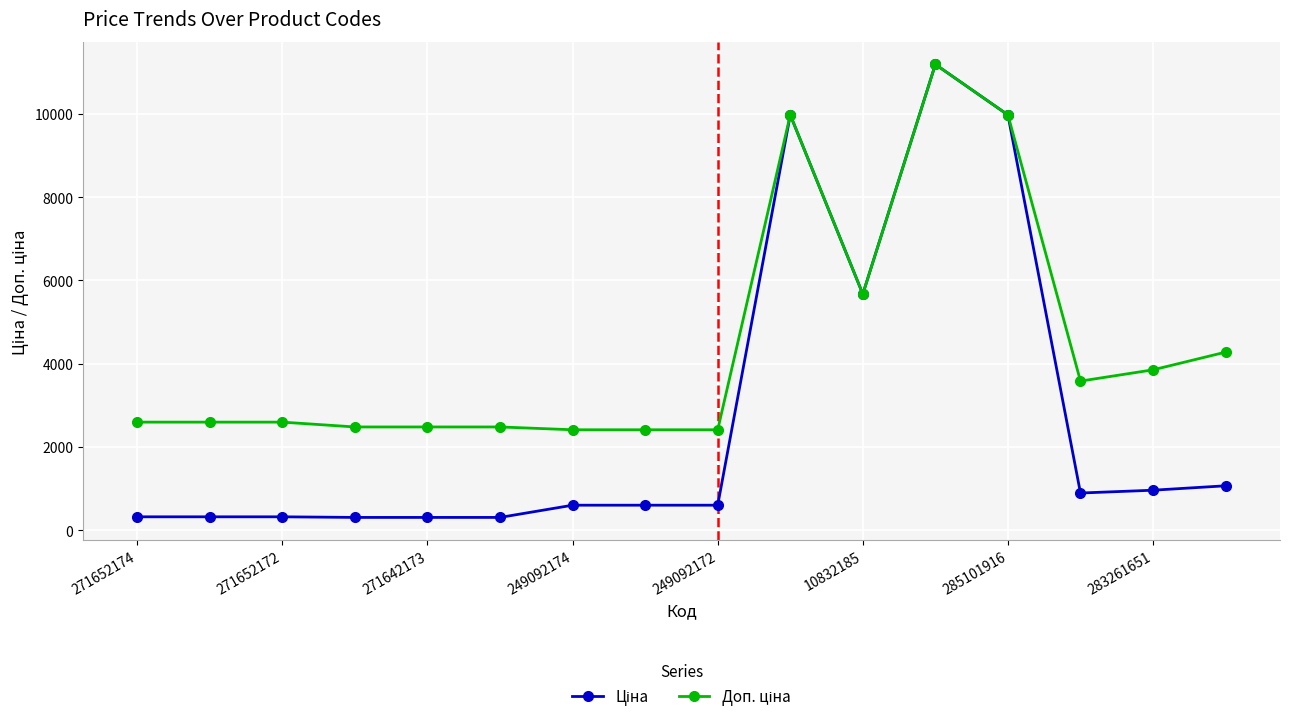

How many data points does each series have?

16